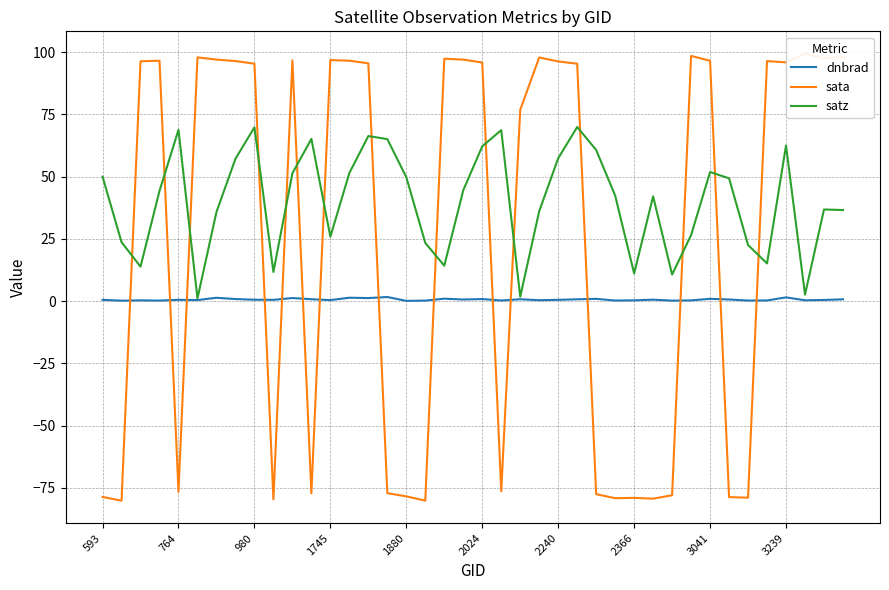

Is it true that dnbrad equals 1.4 at 13?

True